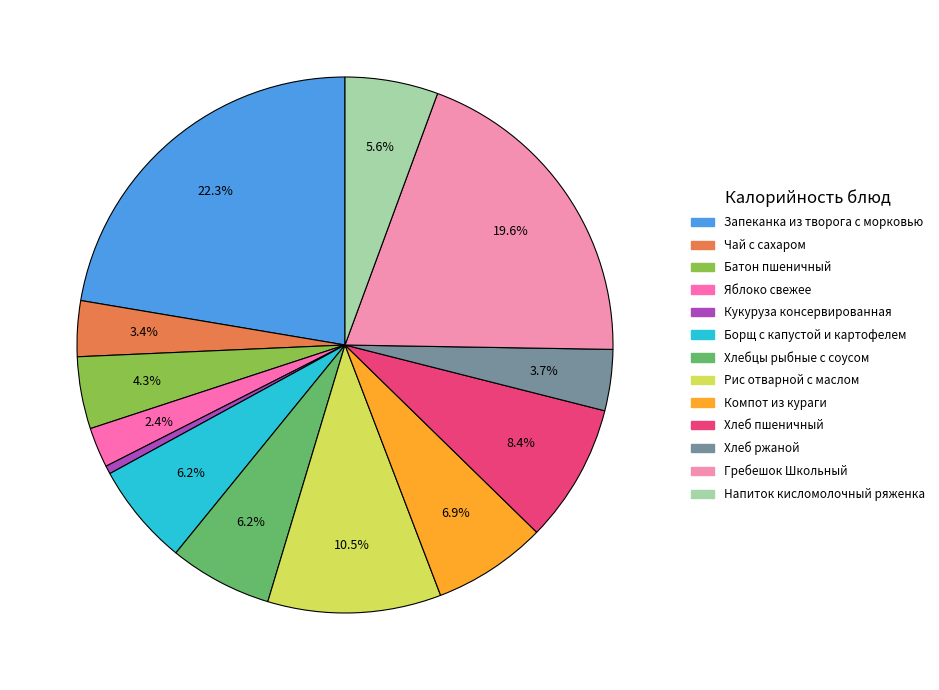

Count the number of slices in the pie.

13